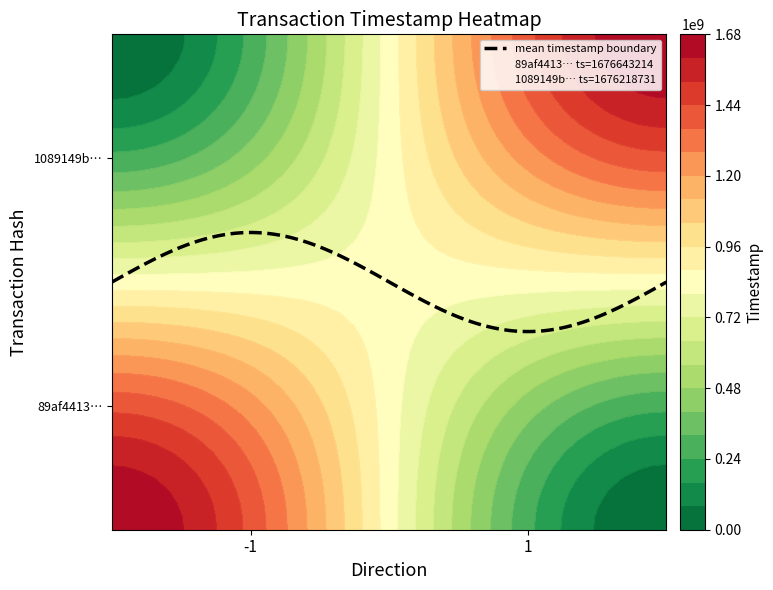

True or false: 89af44132bfd60e85f243736ee5d1006b18ac43 has a value of -1 at -1.

False